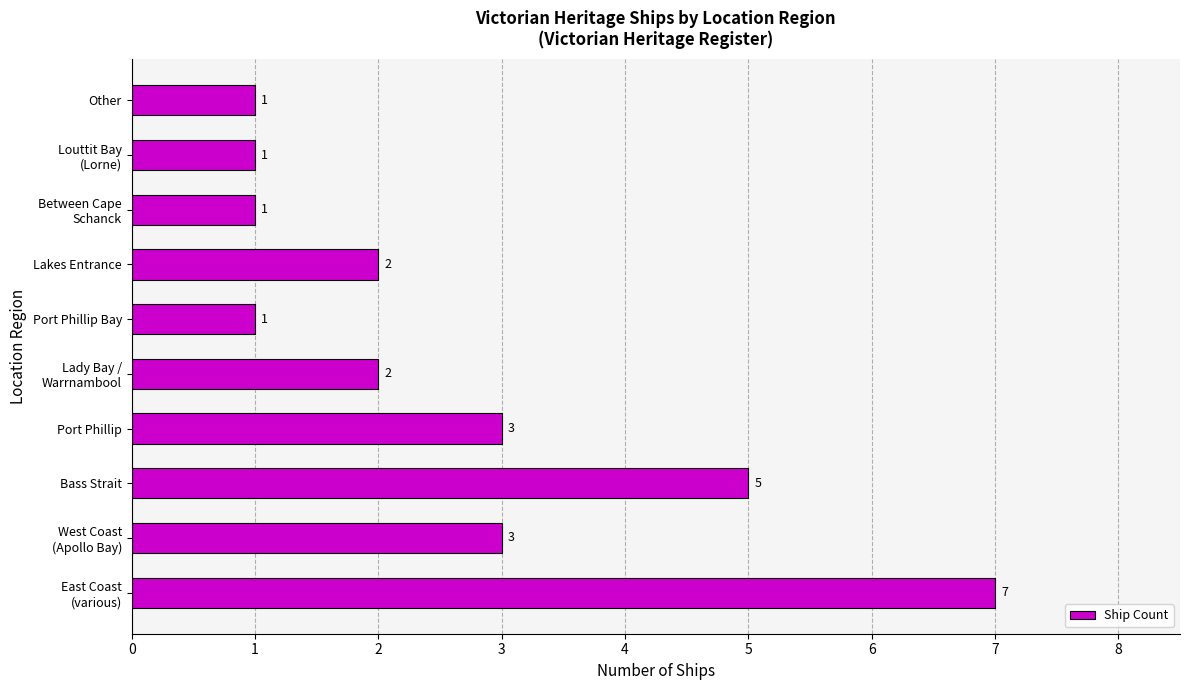

Reading bottom to top, what are all the values shown in this chart?

7	3	5	3	2	1	2	1	1	1